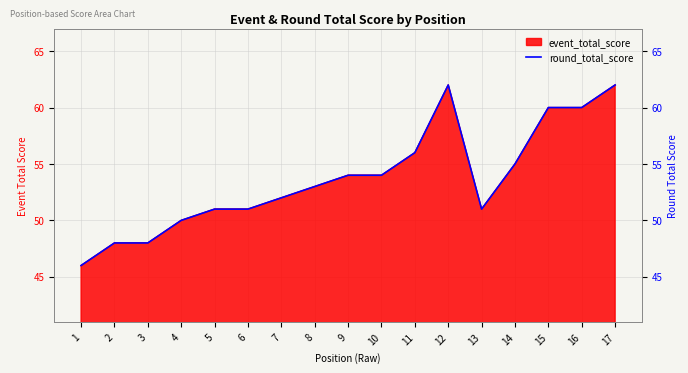

What is the value of the 12th point from the left?

62